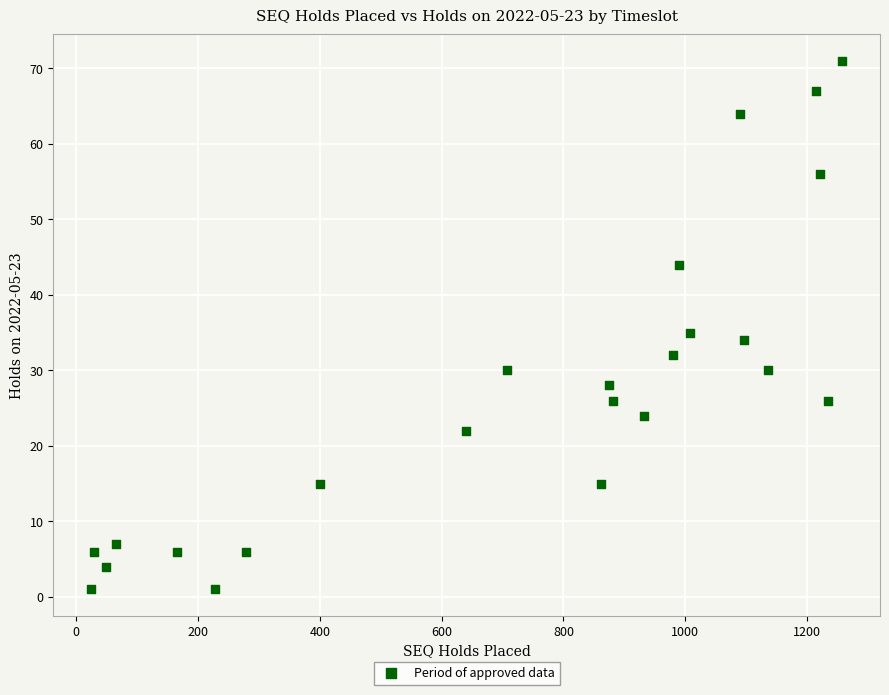

What Y value in the scatter plot is closest to 36?

35